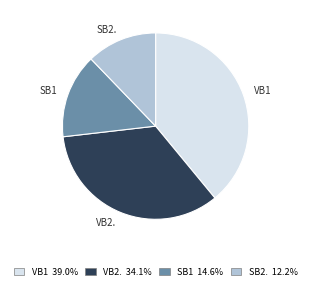

What is the smallest slice in the pie chart?

SB2.